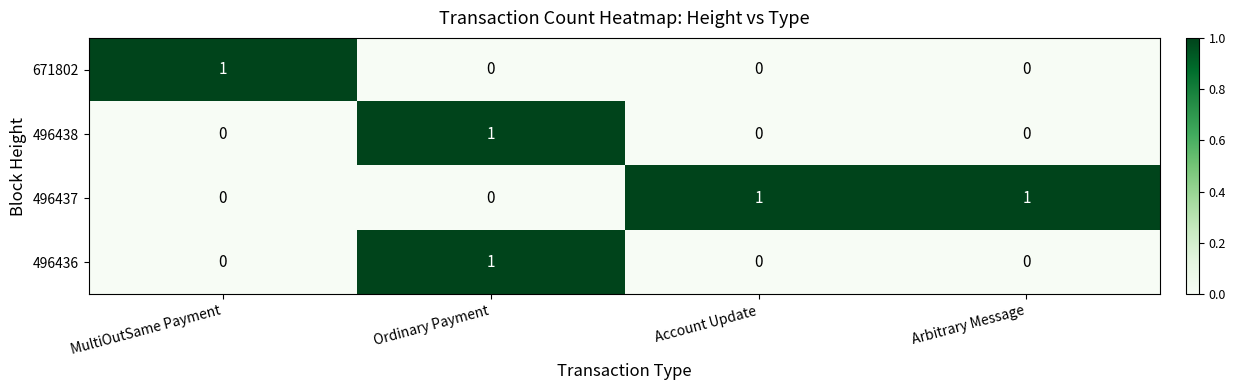

How many distinct data groups are displayed?

4